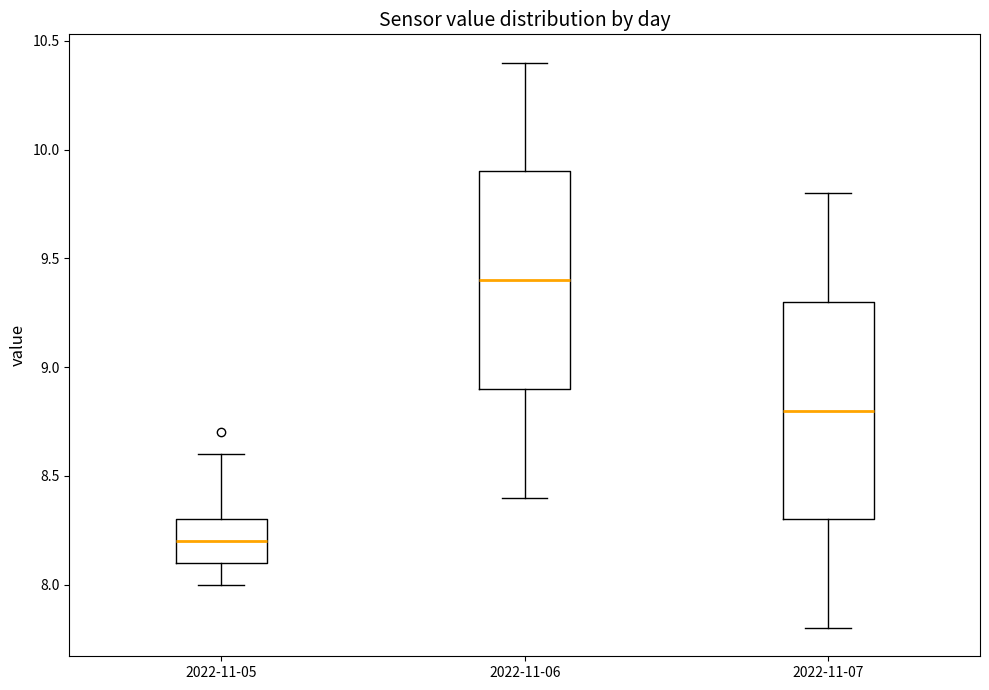

Which box's median line is the highest?

2022-11-06